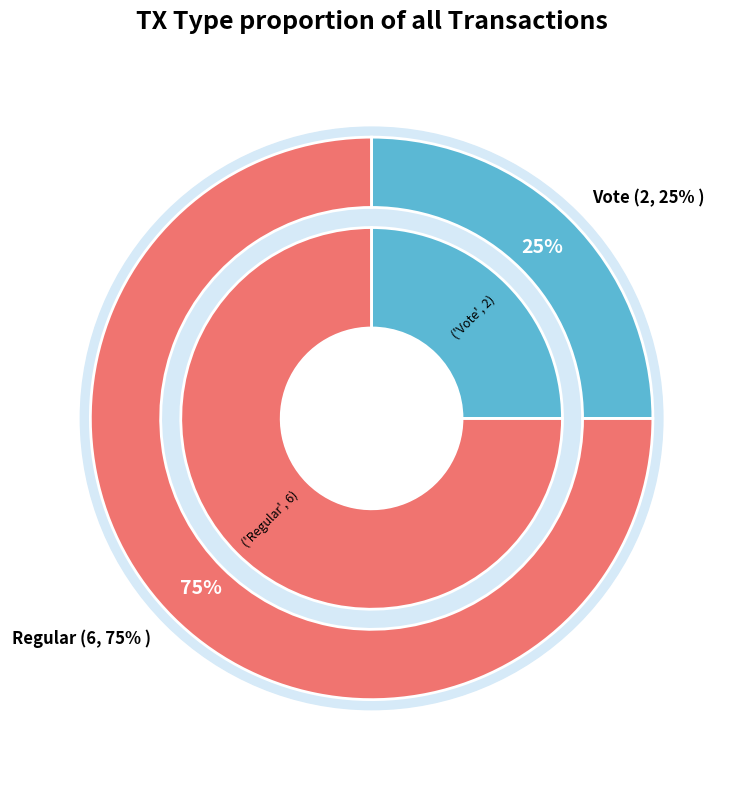

True or false: Regular accounts for 75% of the total.

True